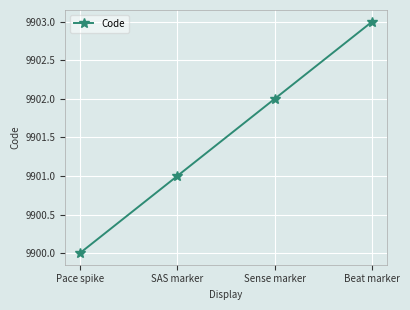

Reading left to right, transcribe all the data shown in this chart.

Pace spike=9900	SAS marker=9901	Sense marker=9902	Beat marker=9903